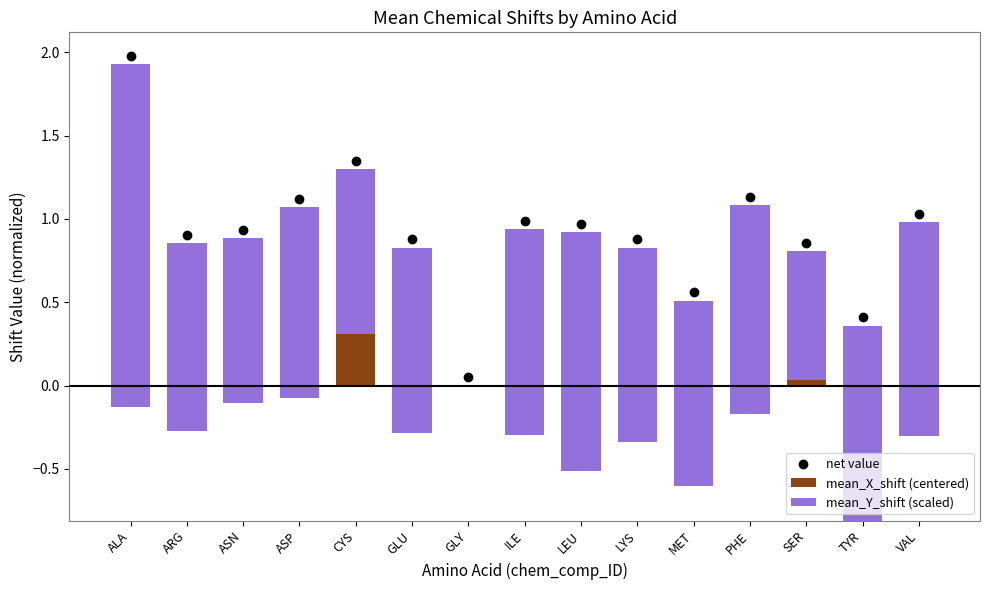

What is the highest value of the mean_Y_shift (scaled) series?

2.1